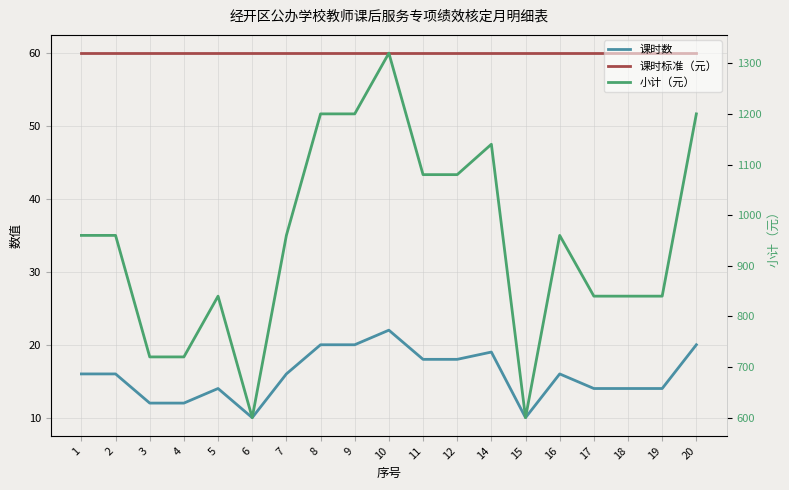

Reading left to right, what are all the values shown in this chart?

课时数: 16	16	12	12	14	10	16	20	20	22	18	18	19	10	16	14	14	14	20
课时标准（元）: 60	60	60	60	60	60	60	60	60	60	60	60	60	60	60	60	60	60	60
小计（元）: 960	960	720	720	840	600	960	1200	1200	1320	1080	1080	1140	600	960	840	840	840	1200